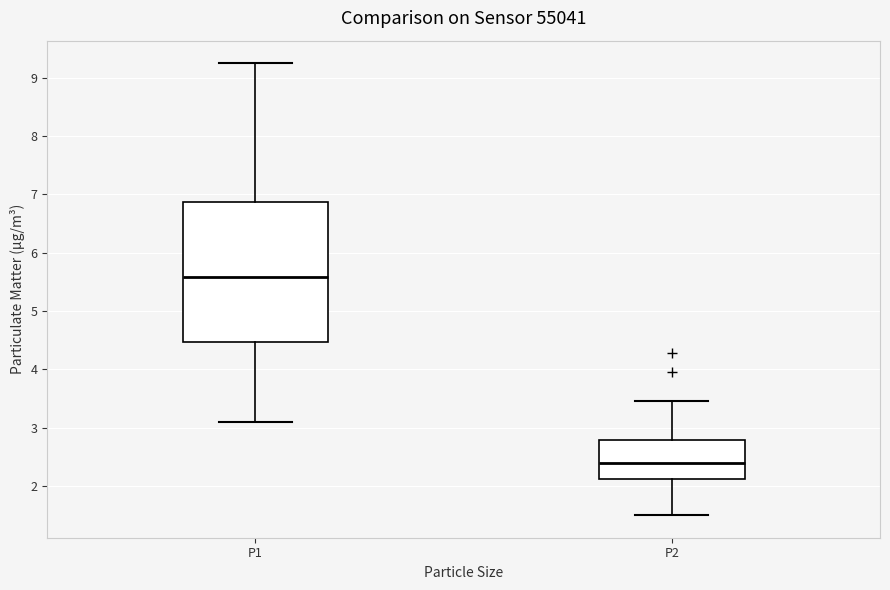

Which box is the tallest, from its lower edge to its upper edge?

P1